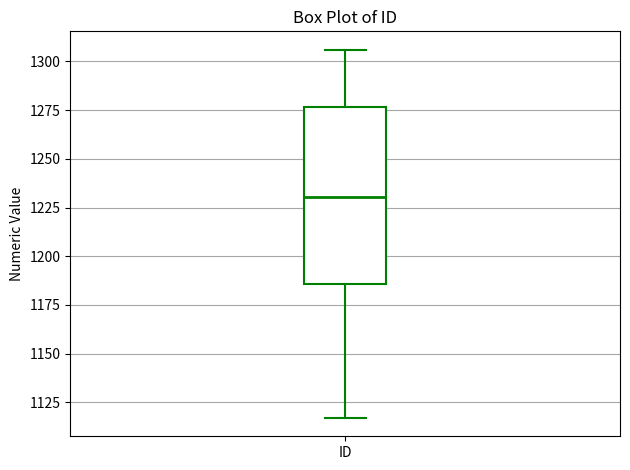

Where does the lower whisker of the box for ID end on the y-axis? The values are not printed on the chart, so give them approximately, as read against the axis.

1115